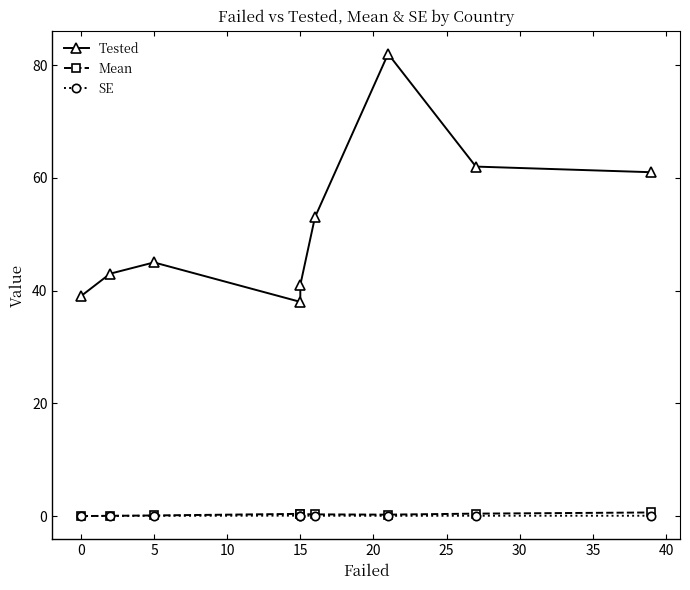

True or false: SE and Mean intersect in this chart.

False